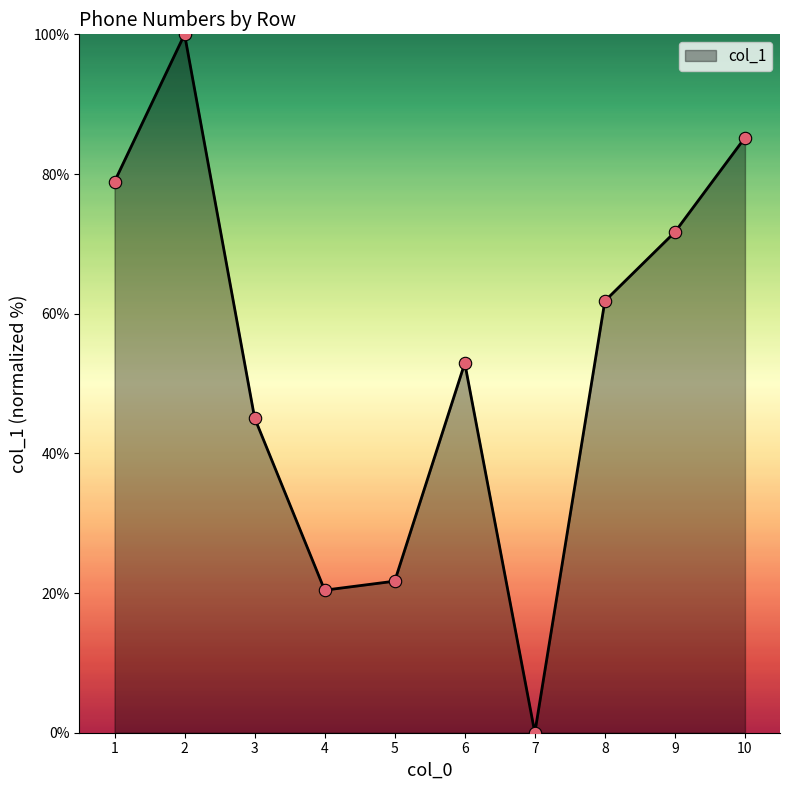

Approximately how many times larger is the value at 3 compared to 2?

0.5